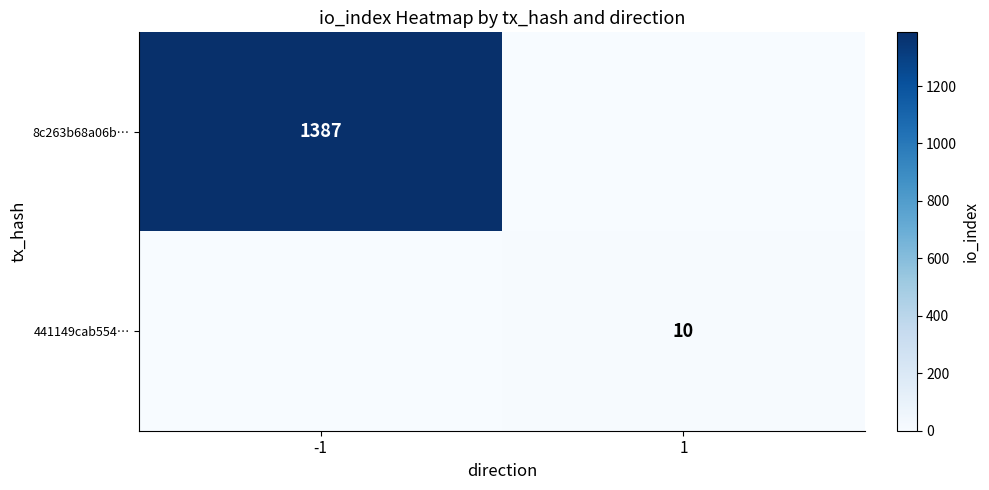

Is it true that 441149cab554… equals 13 at 1?

False